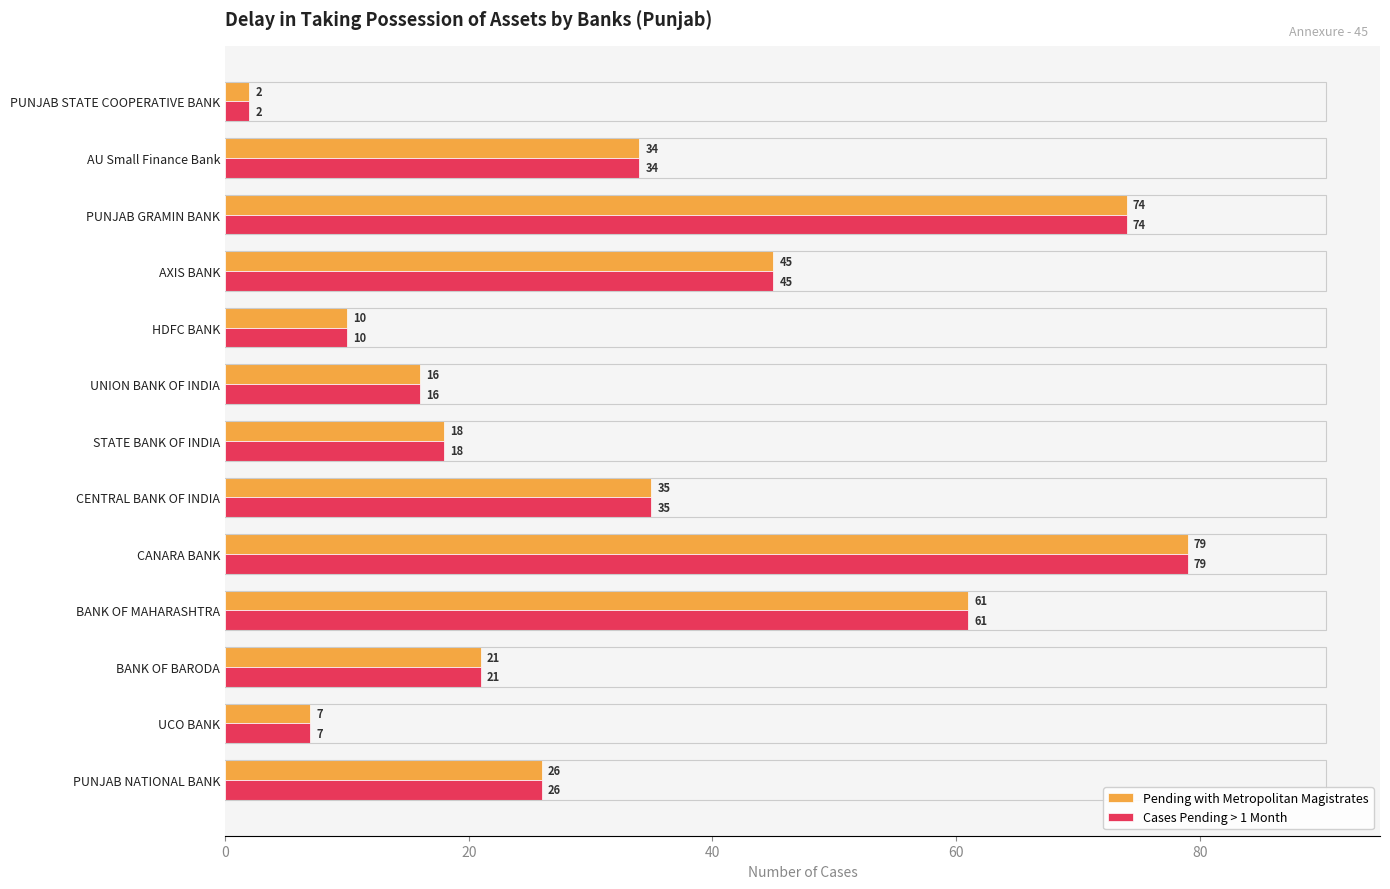

At which category does the chart reach its peak across all series?

CANARA BANK